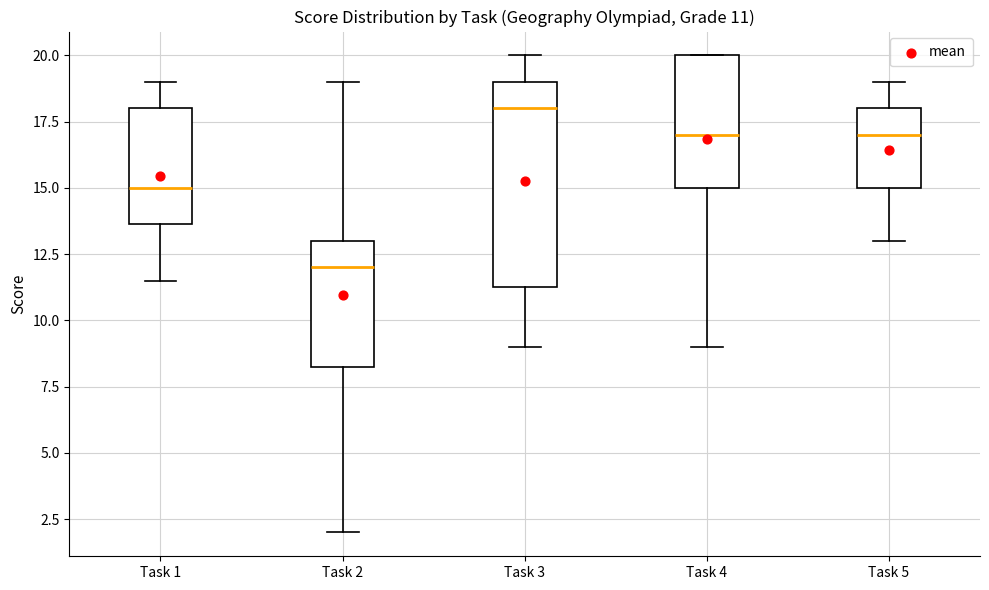

Which box is the tallest, from its lower edge to its upper edge?

Task 3